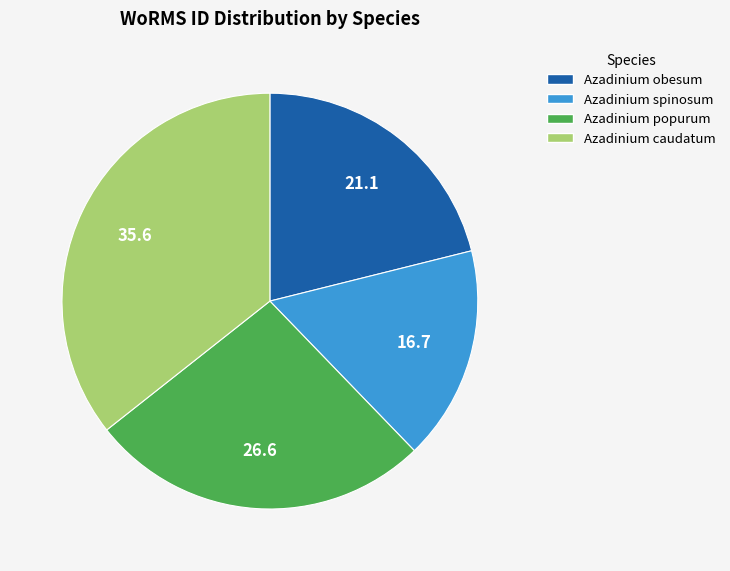

How many slices are in this pie chart?

4